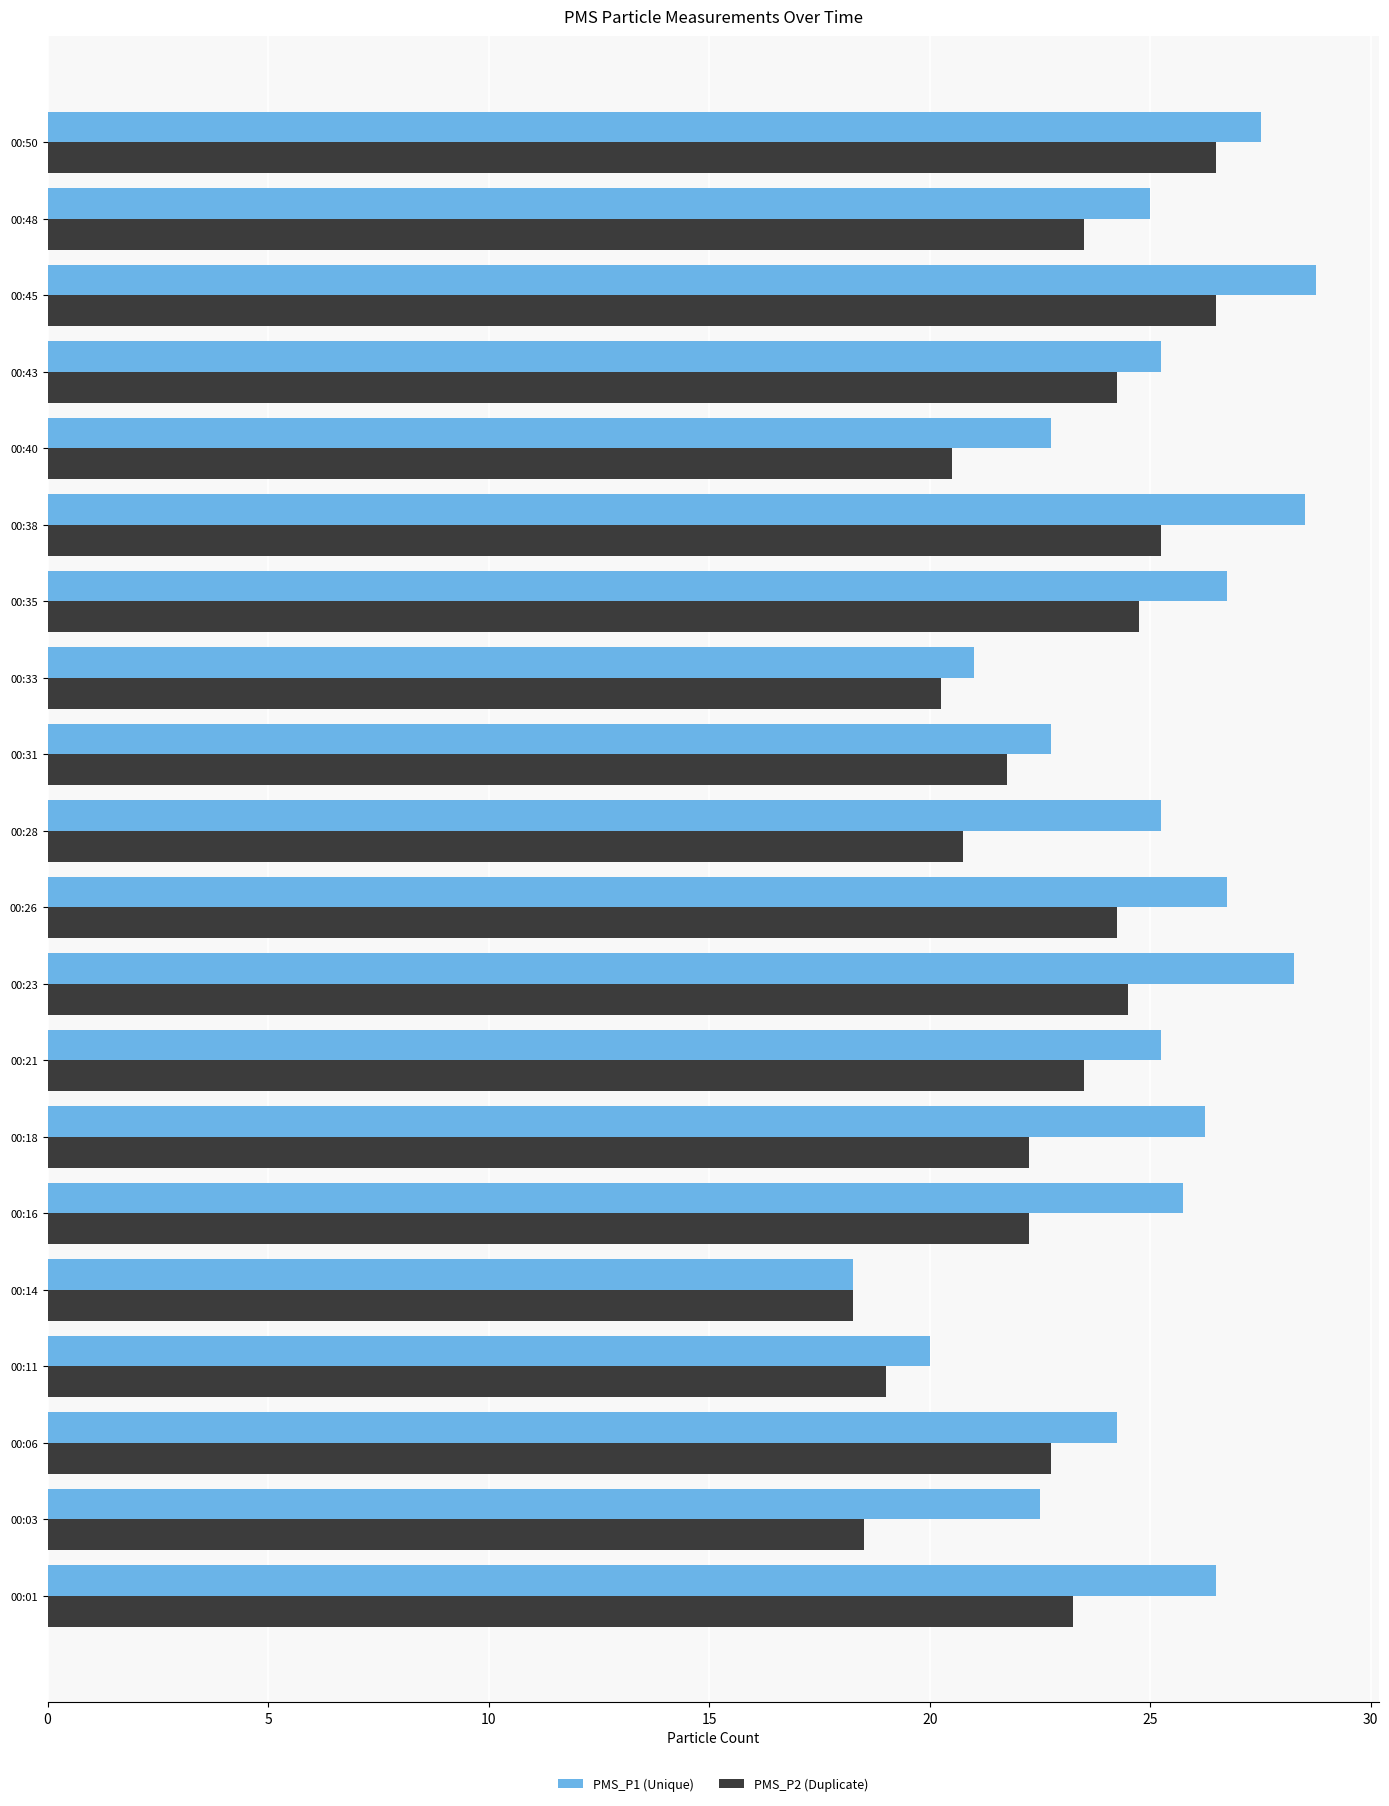

What is the highest value of the PMS_P2 (Duplicate) series?

26.5